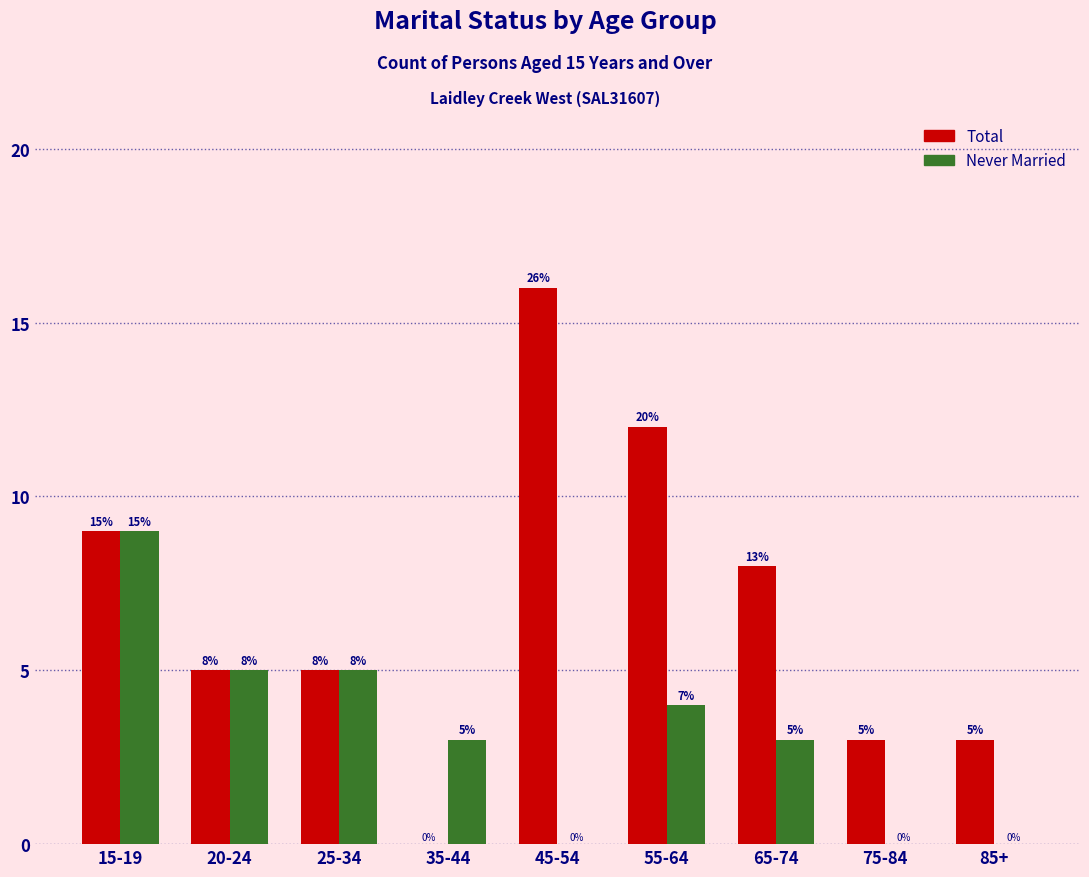

Reading left to right, extract all data points from this chart.

Total: 15-19=9	20-24=5	25-34=5	35-44=0	45-54=16	55-64=12	65-74=8	75-84=3	85+=3
Never Married: 15-19=9	20-24=5	25-34=5	35-44=3	45-54=0	55-64=4	65-74=3	75-84=0	85+=0